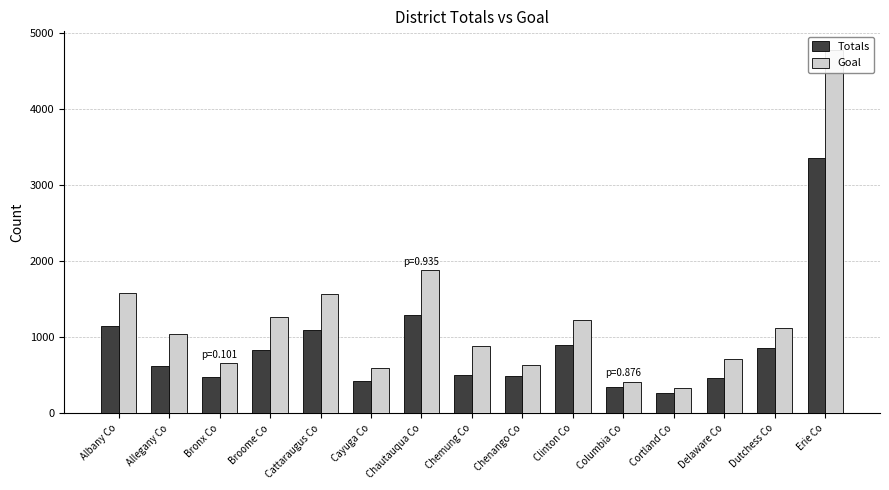

What is the minimum value for Goal?

337